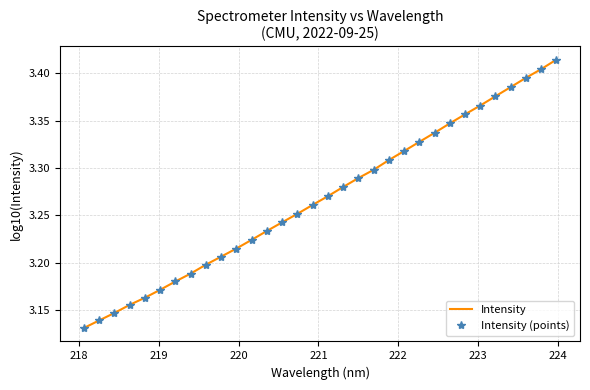

What is the average value of the Intensity series?

3.3